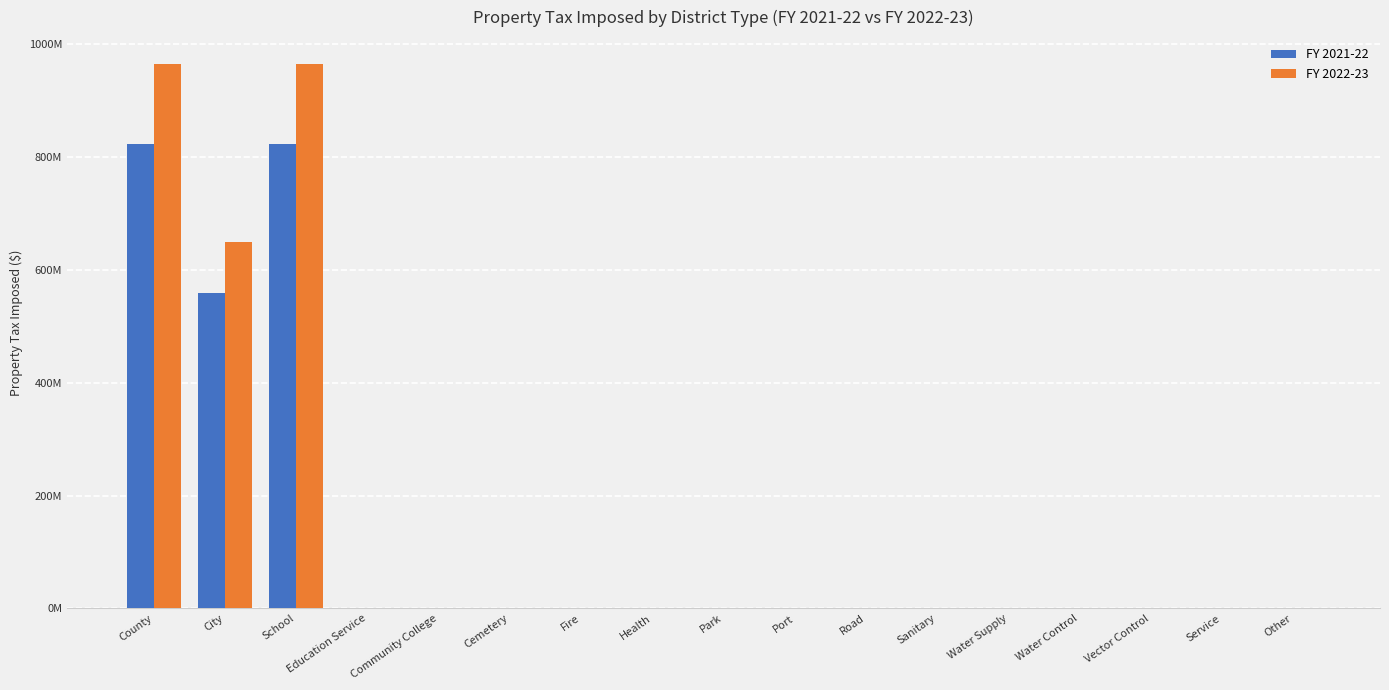

Reading right to left, transcribe all the data shown in this chart.

FY 2021-22: 307060	141843	7693	23938	5913	2793	14124	25021	116335	46822	474048	3534	317840	151981	823502147	559862901	823643037
FY 2022-23: 320144	148856	8225	23796	6715	2868	14719	26115	121481	49351	501352	3733	339642	159766	964485704	648899196	964640744